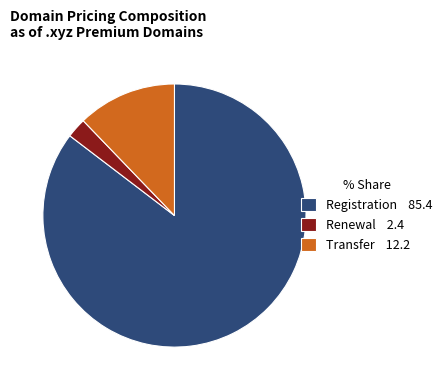

The Renewal 2.4 slice represents 2% of the pie. True or false?

True